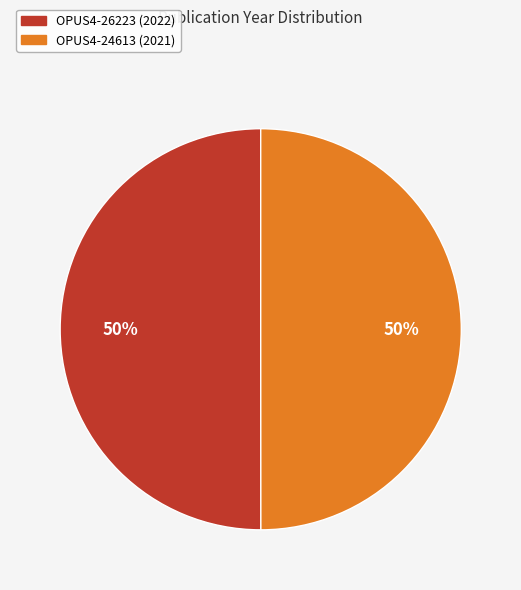

Approximately how many times larger is the value at OPUS4-26223 compared to OPUS4-24613?

1.0